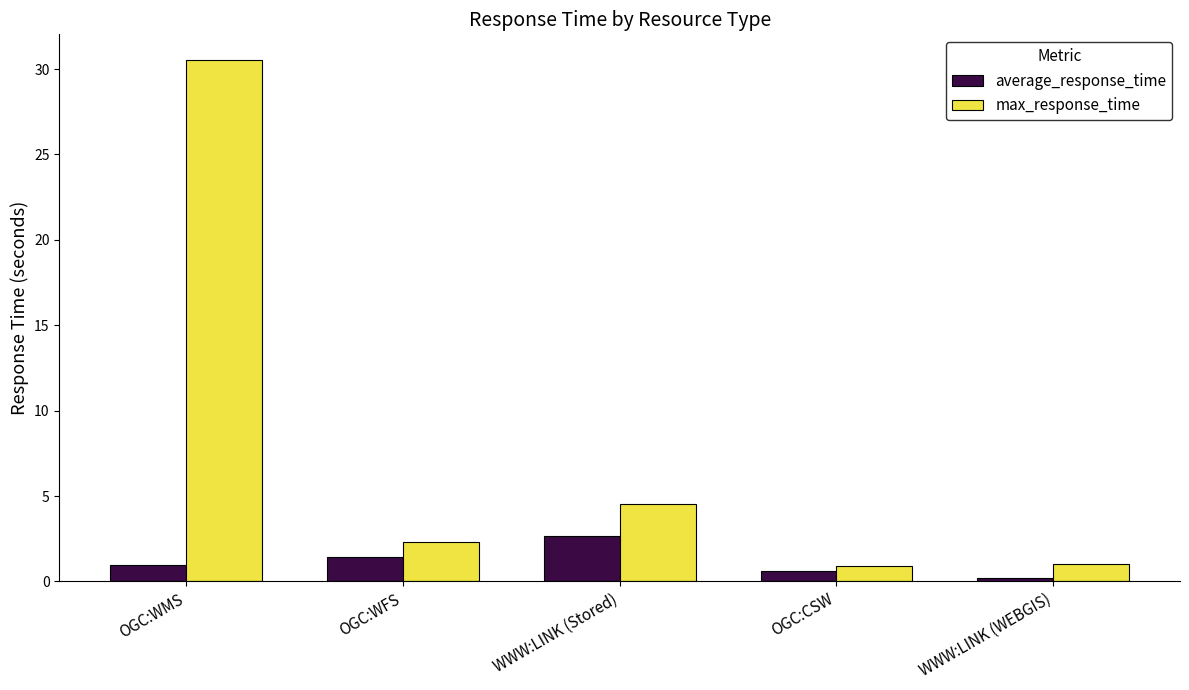

What is the approximate value of average_response_time at OGC:WMS?

0.9